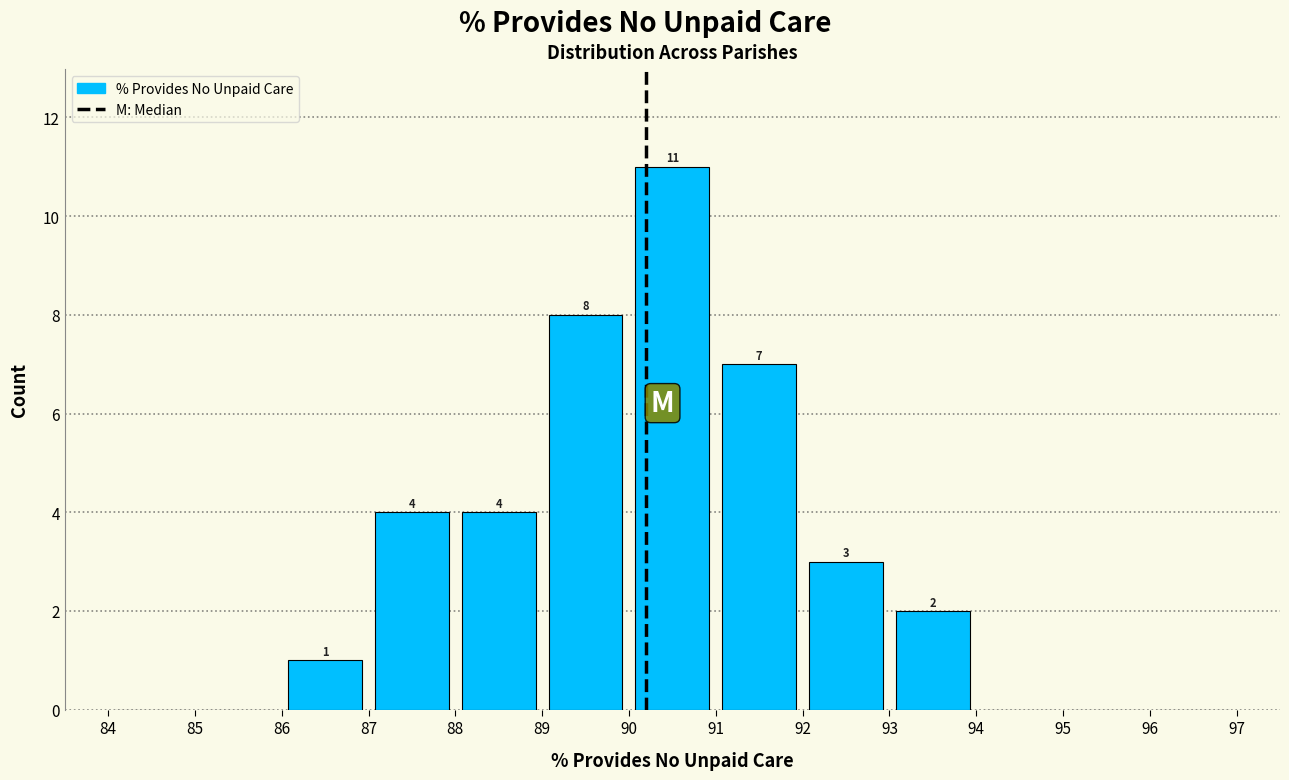

Which range on the x-axis has the tallest bar?

90 to 91